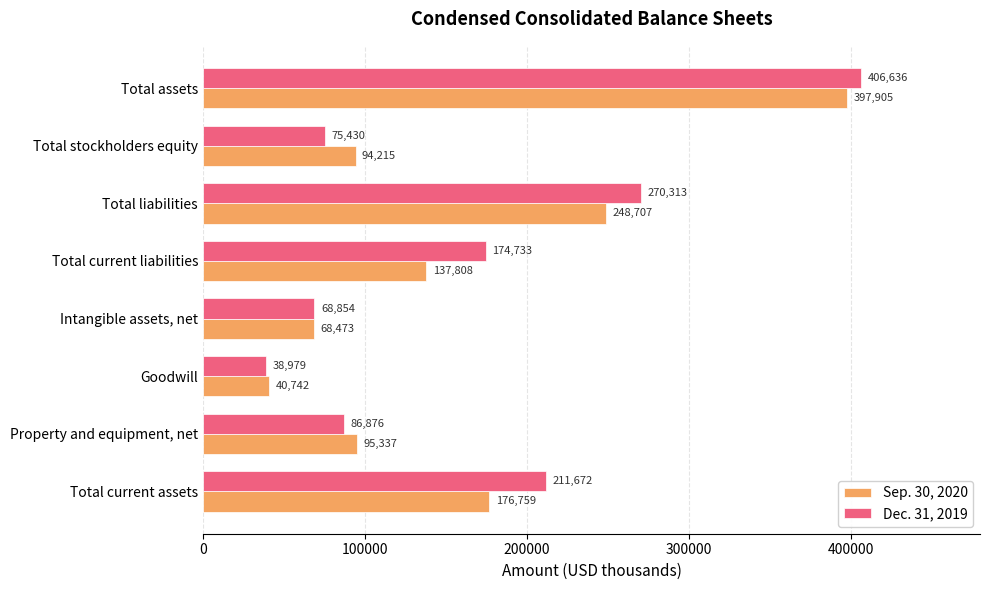

Between Goodwill and Total assets, which series saw the biggest shift?

Dec. 31, 2019